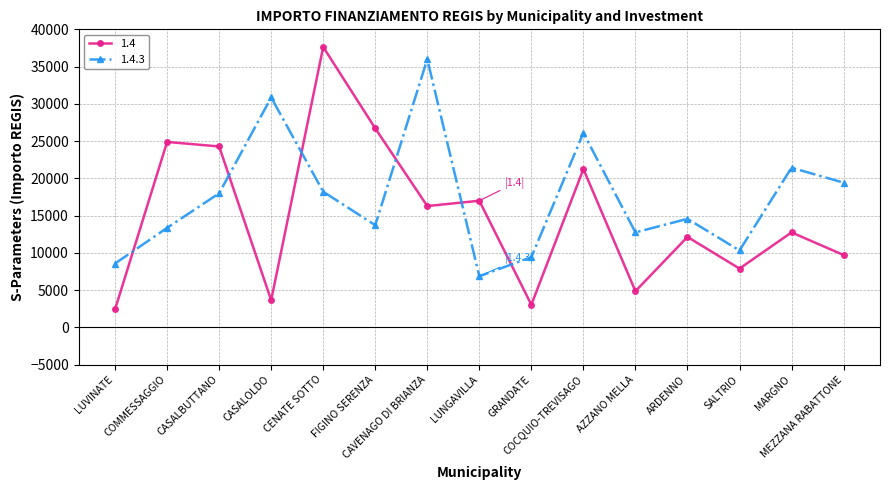

Reading left to right, extract all data points from this chart.

1.4: LUVINATE=2428	COMMESSAGGIO=24887	CASALBUTTANO=24280	CASALOLDO=3642	CENATE SOTTO=37634	FIGINO SERENZA=26708	CAVENAGO DI BRIANZA=16283	LUNGAVILLA=16996	GRANDATE=3035	COCQUIO-TREVISAGO=21245	AZZANO MELLA=4856	ARDENNO=12140	SALTRIO=7891	MARGNO=12747	MEZZANA RABATTONE=9712
1.4.3: LUVINATE=8570	COMMESSAGGIO=13354	CASALBUTTANO=17997	CASALOLDO=30852	CENATE SOTTO=18210	FIGINO SERENZA=13712	CAVENAGO DI BRIANZA=35994	LUNGAVILLA=6856	GRANDATE=9427	COCQUIO-TREVISAGO=26101	AZZANO MELLA=12747	ARDENNO=14568	SALTRIO=10319	MARGNO=21425	MEZZANA RABATTONE=19424